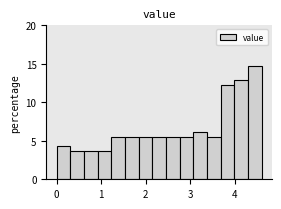

Around what value on the x-axis is the tallest bar? Give the approximate position of its centre, as read against the axis.

4.4